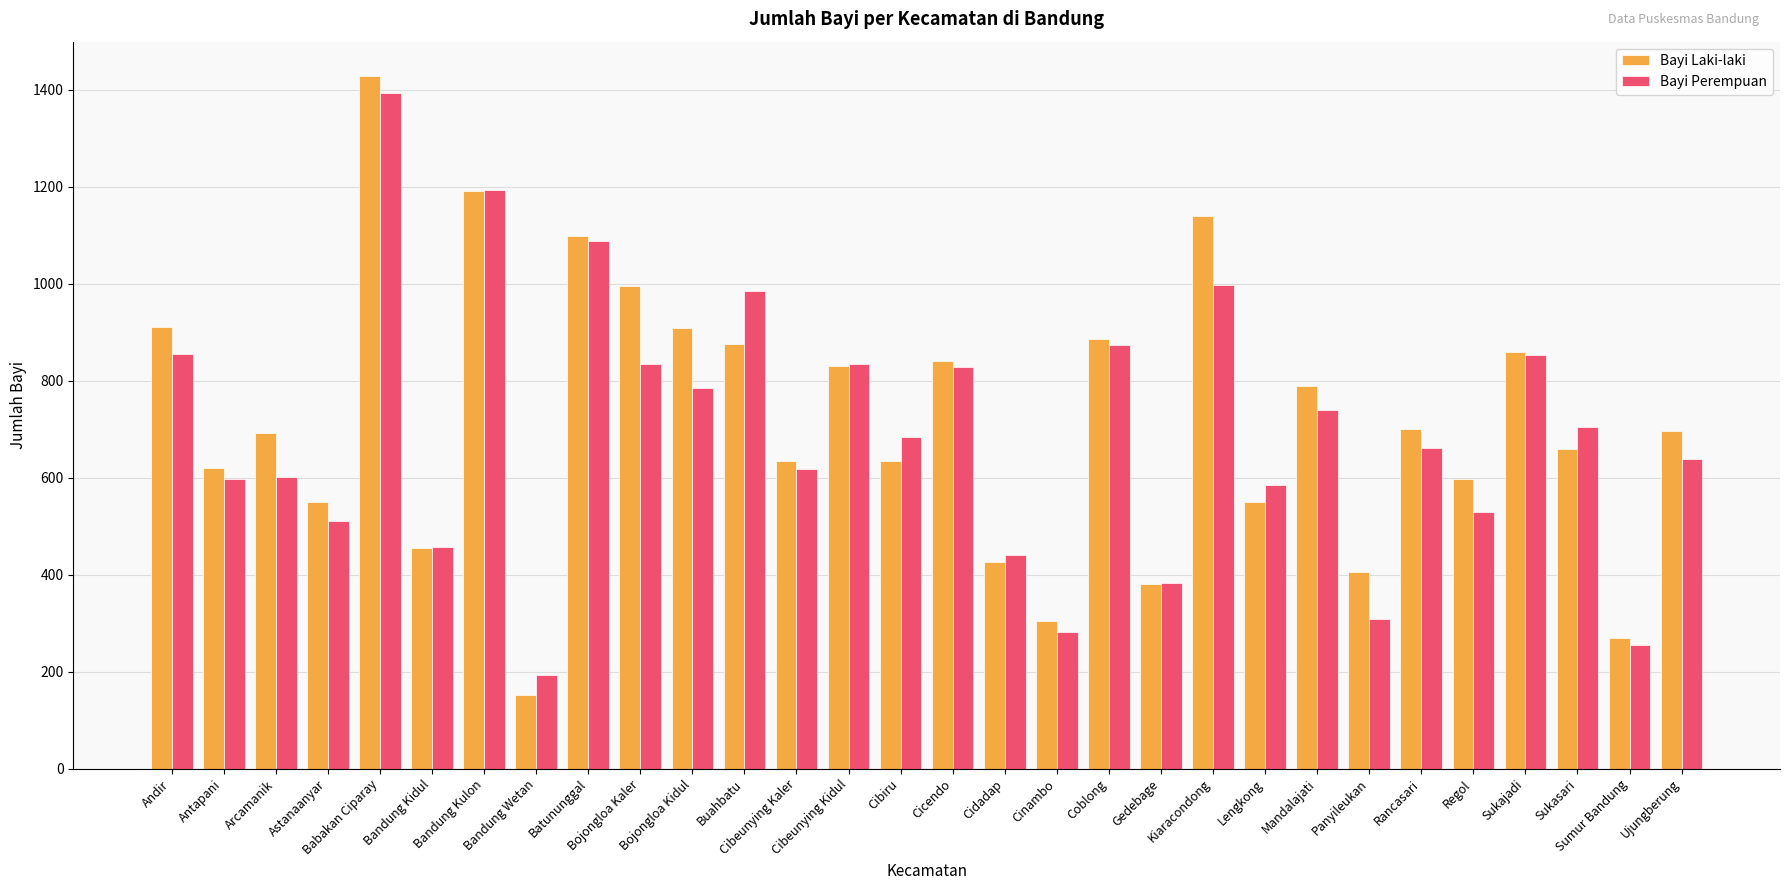

What are all the series names shown in the legend?

Bayi Laki-laki, Bayi Perempuan